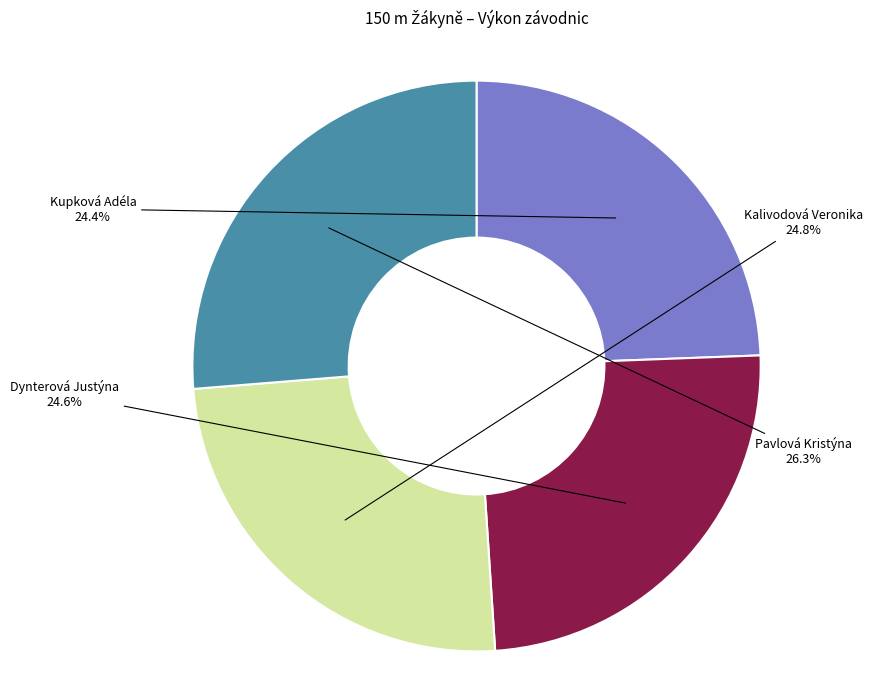

What is the total percentage of Kupková Adéla and Dynterová Justýna?

49.0%